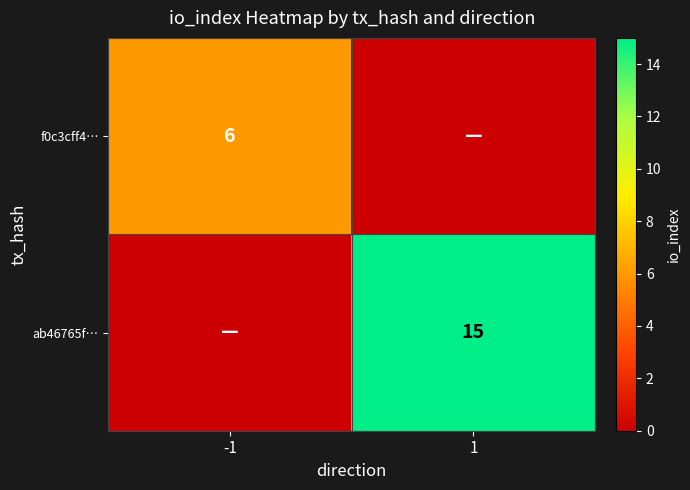

True or false: ab46765f… has a value of 15 at 1.

True